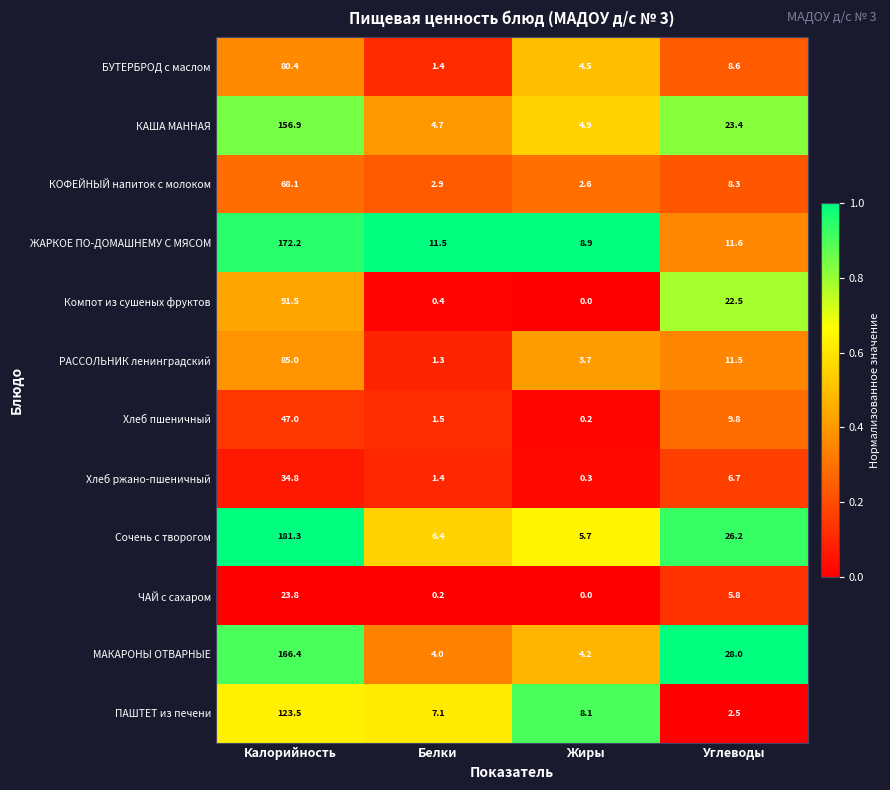

At which label does Хлеб ржано-пшеничный first exceed 6?

Калорийность